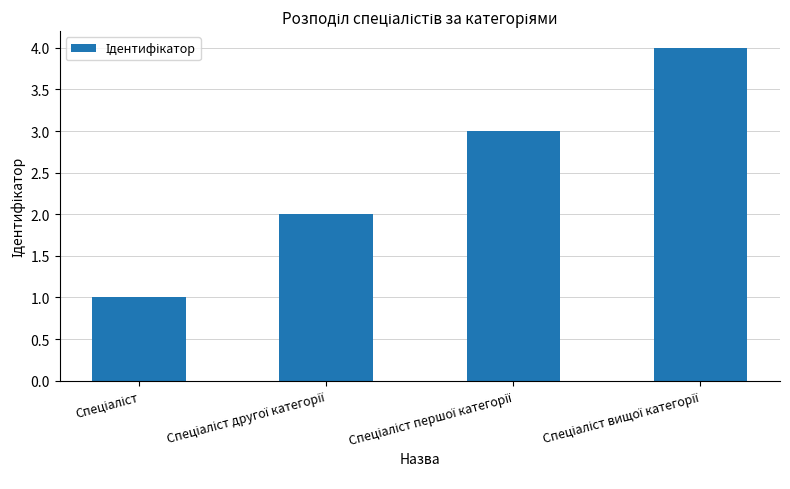

What is the greatest value displayed?

4